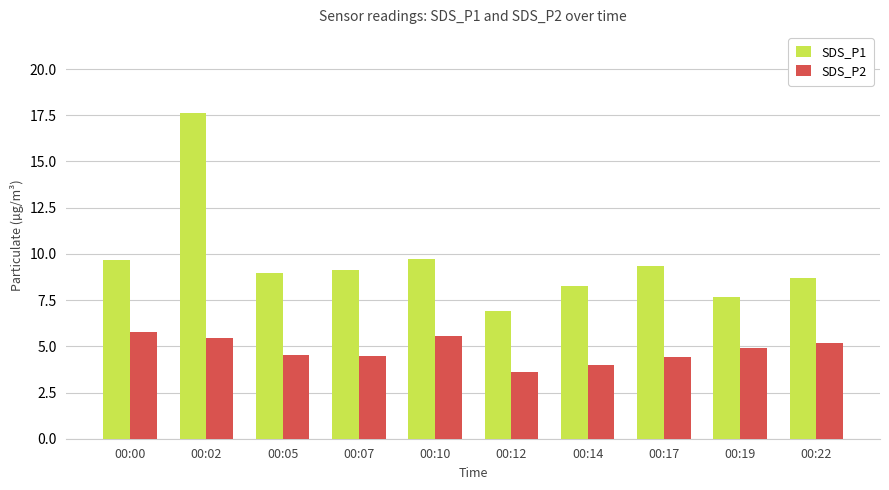

The SDS_P1 series shows 9.2 at 00:07. True or false?

True